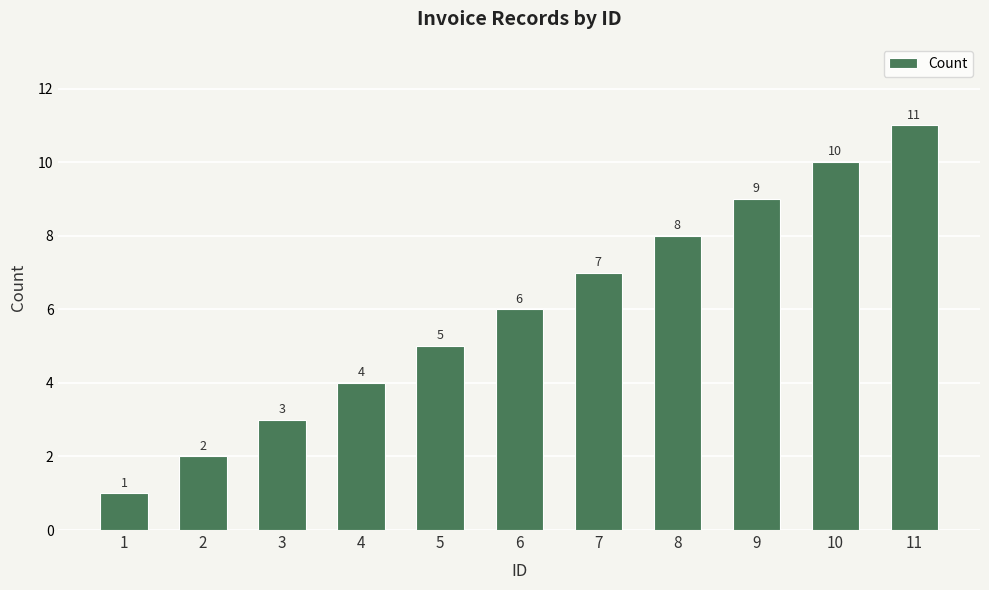

Reading left to right, list all the values displayed in this chart.

1=1	2=2	3=3	4=4	5=5	6=6	7=7	8=8	9=9	10=10	11=11